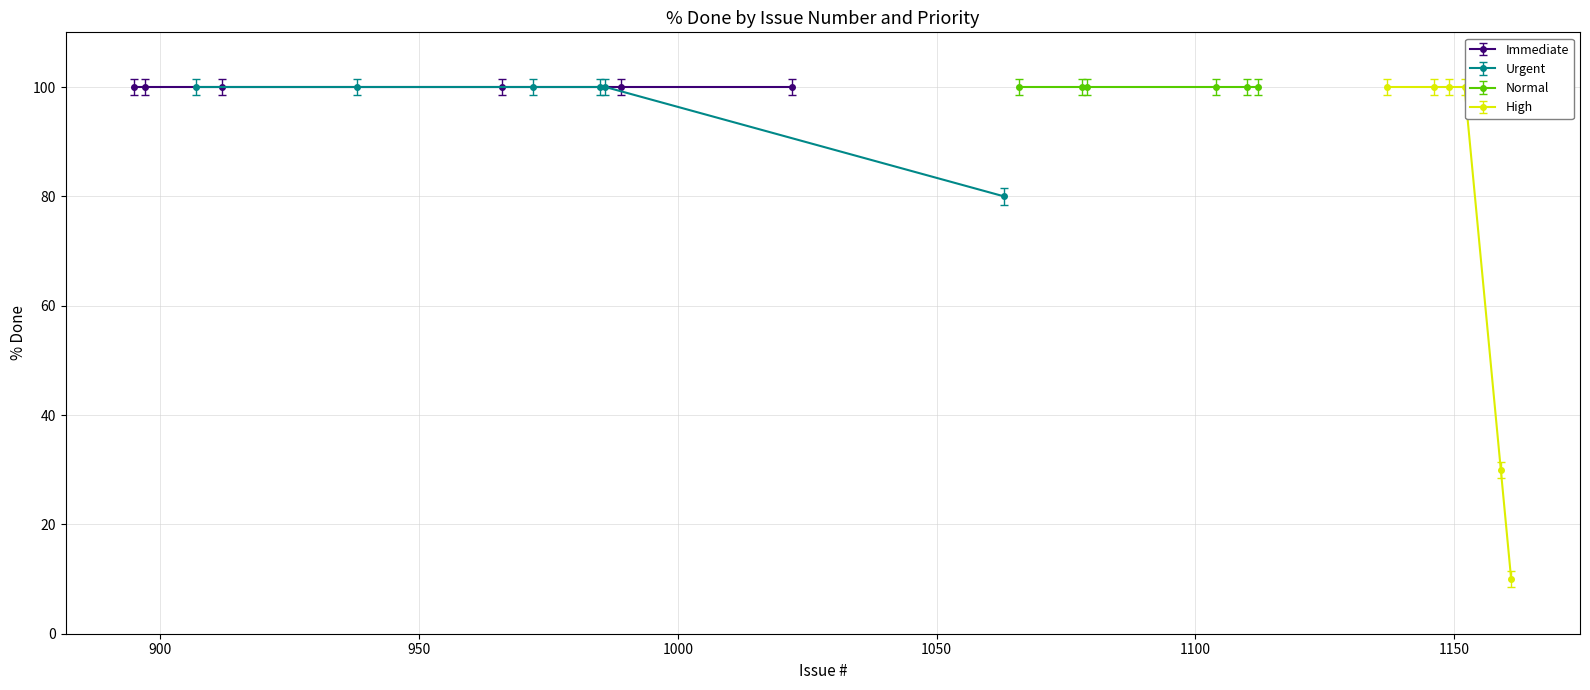

The Urgent series shows 100 at 938. True or false?

True